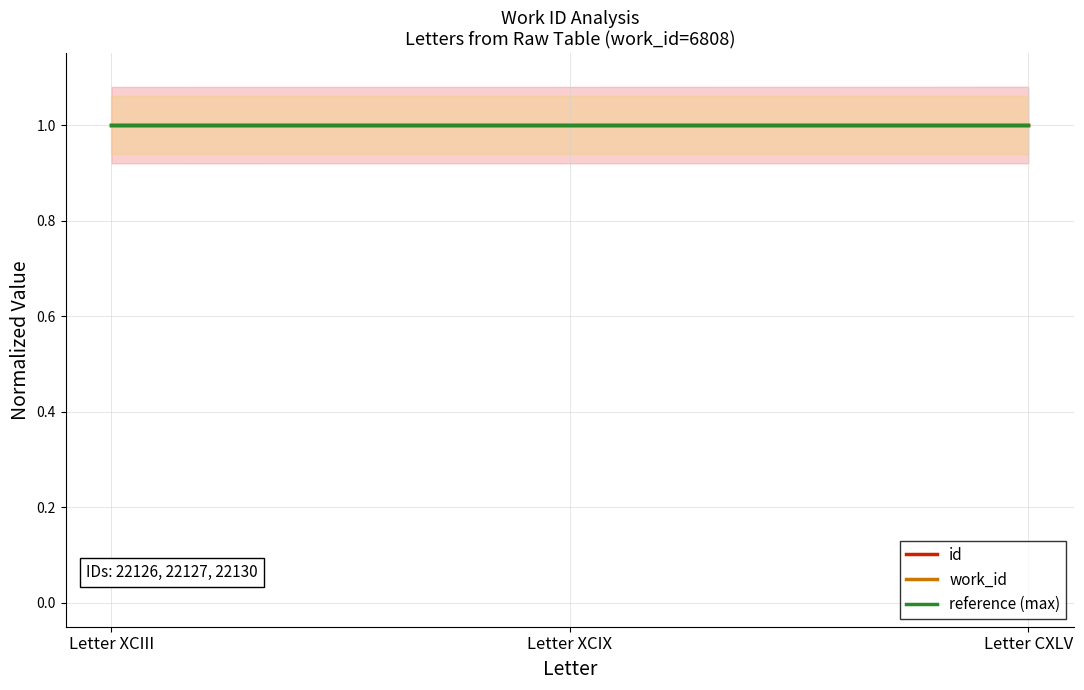

Is it true that reference (max) equals 0.6 at Letter CXLV?

False